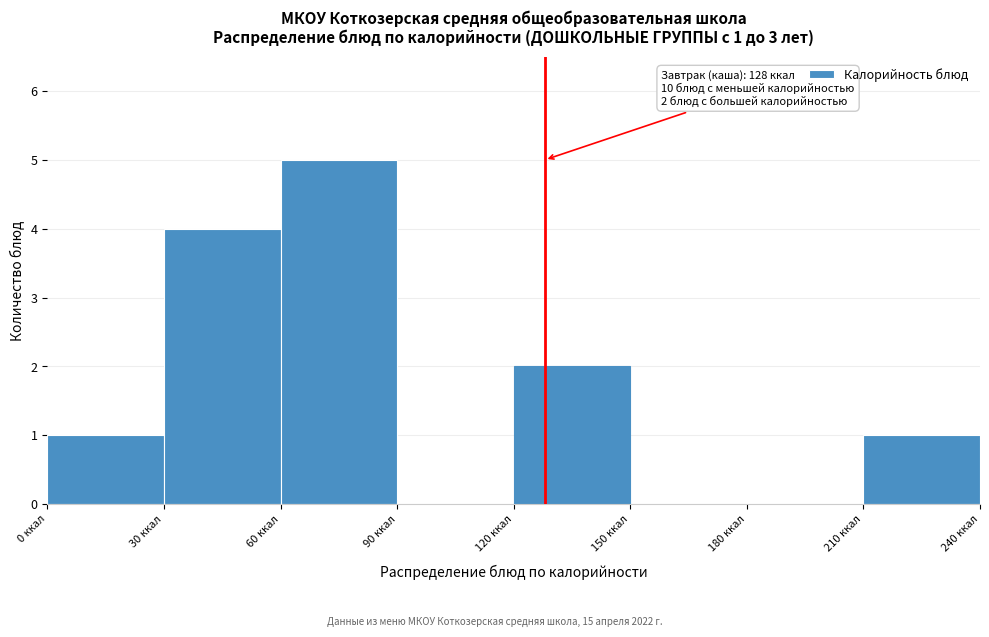

Over which range of the x-axis is the bar tallest?

60 to 90